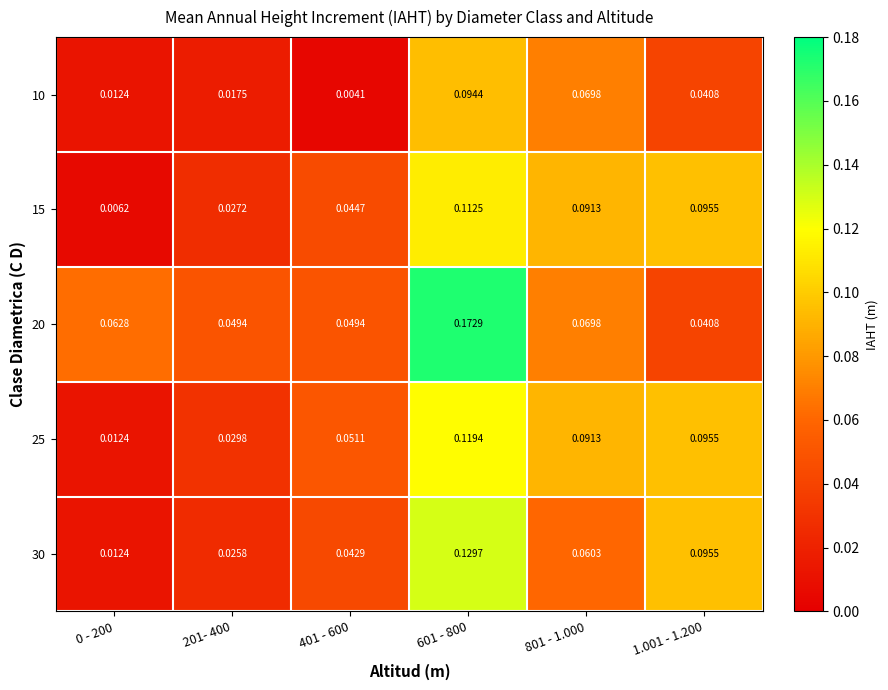

Is the value of 25 at 401 - 600 greater than the value of 10 at 0 - 200?

Yes